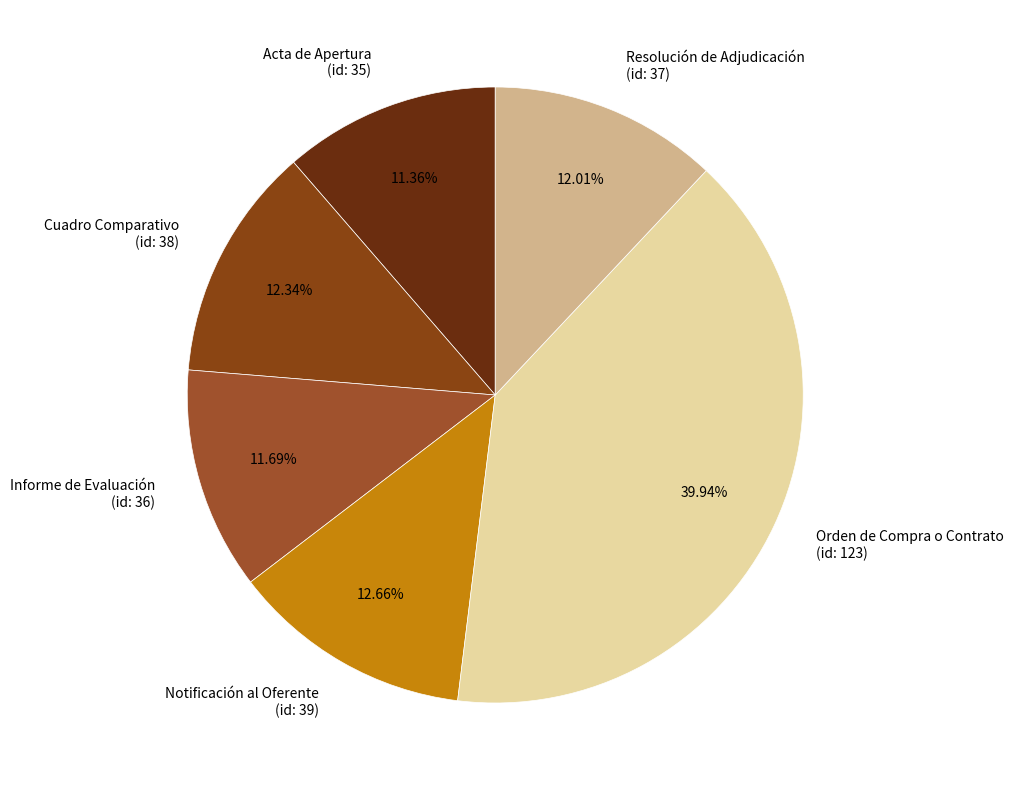

Is there a majority slice in this chart?

No